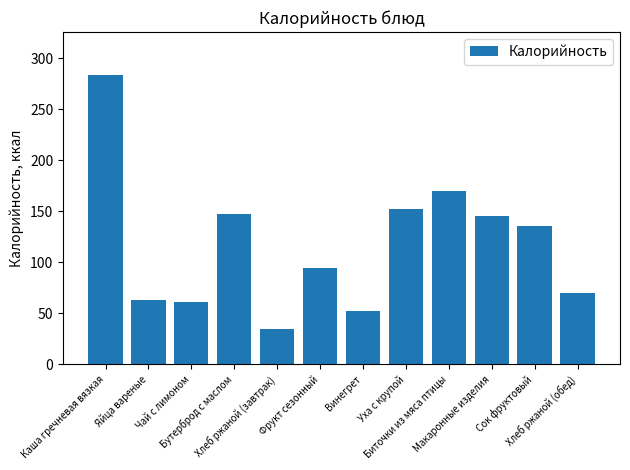

What is the label of the 11th bar from the left?

Сок фруктовый